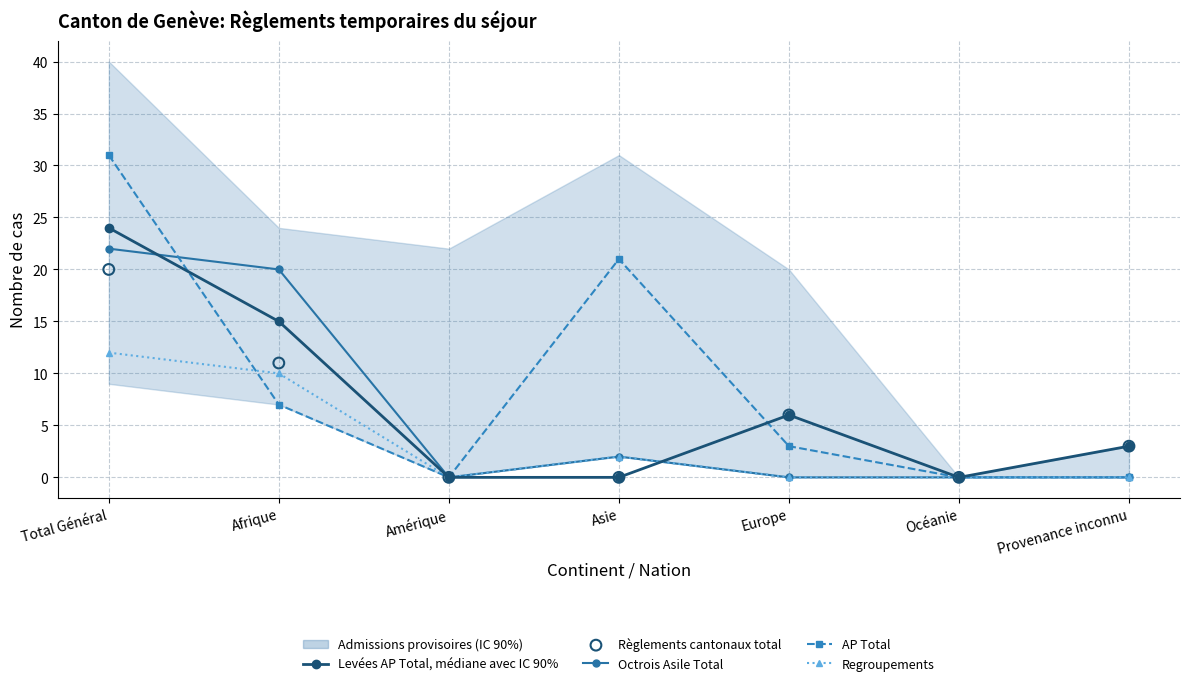

At how many categories does at least one series exceed 20?

2